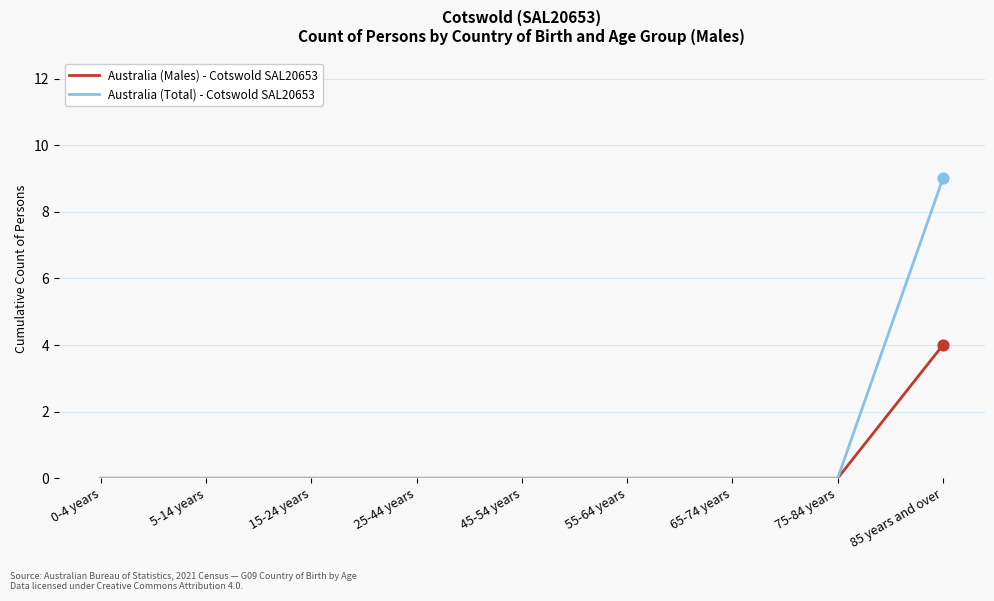

Between 65-74 years and 85 years and over, which series saw the biggest shift?

Australia (Total) - Cotswold SAL20653